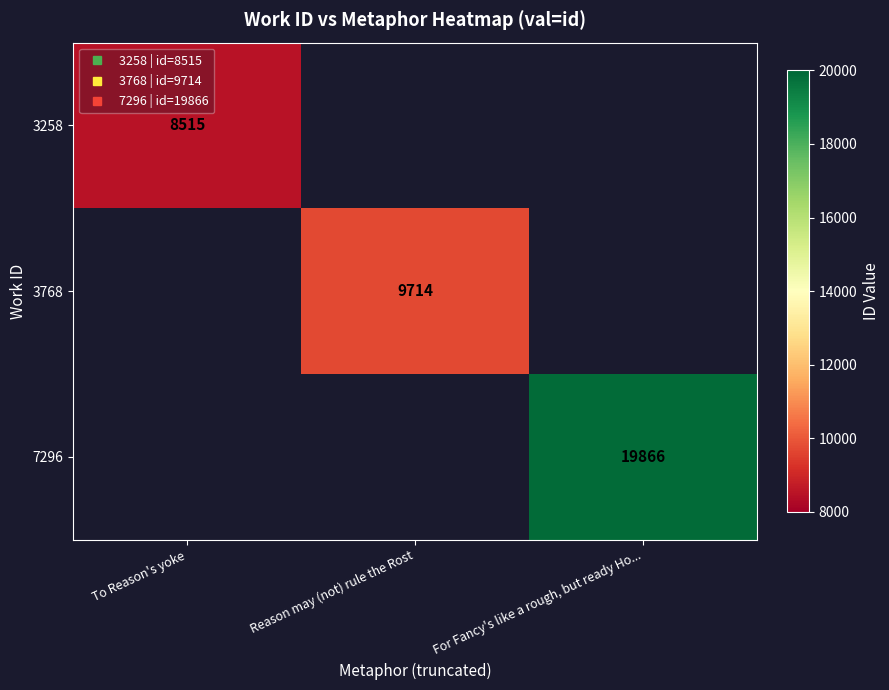

What is the total value across all series at Reason may (not) rule the Rost?

9714